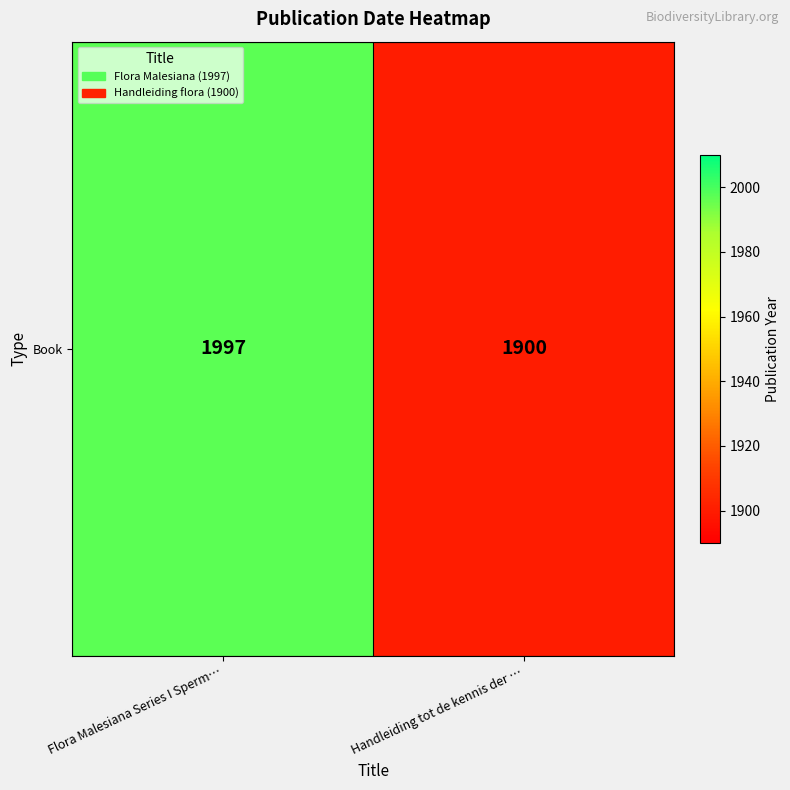

Reading left to right, what are all the values shown in this chart?

Flora Malesiana Series I Sperm…=1997	Handleiding tot de kennis der …=1900